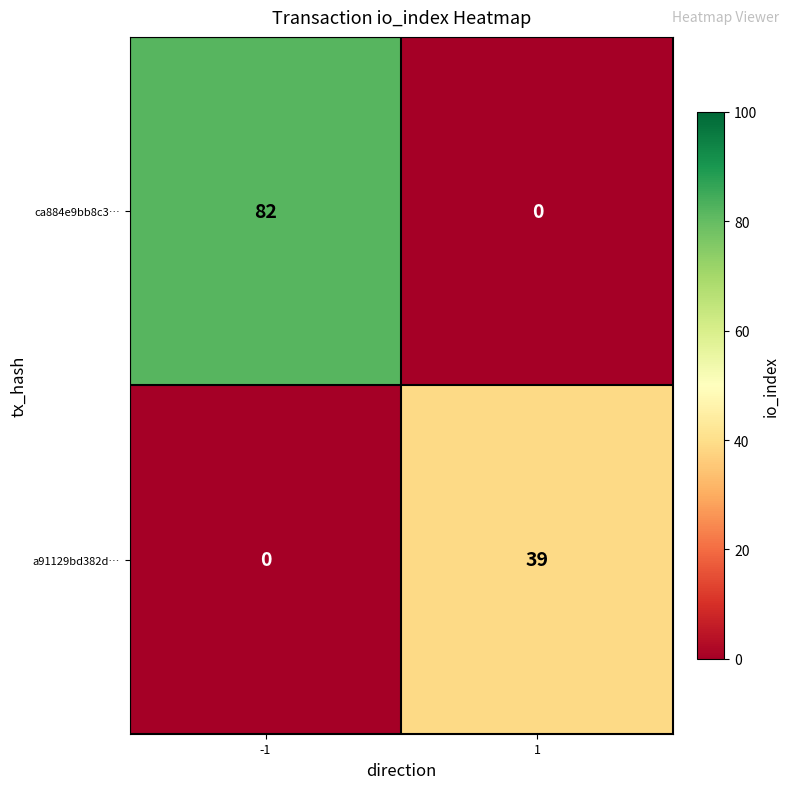

Reading left to right, extract all data points from this chart.

ca884e9bb8c3…: -1=82	1=0
a91129bd382d…: -1=0	1=39